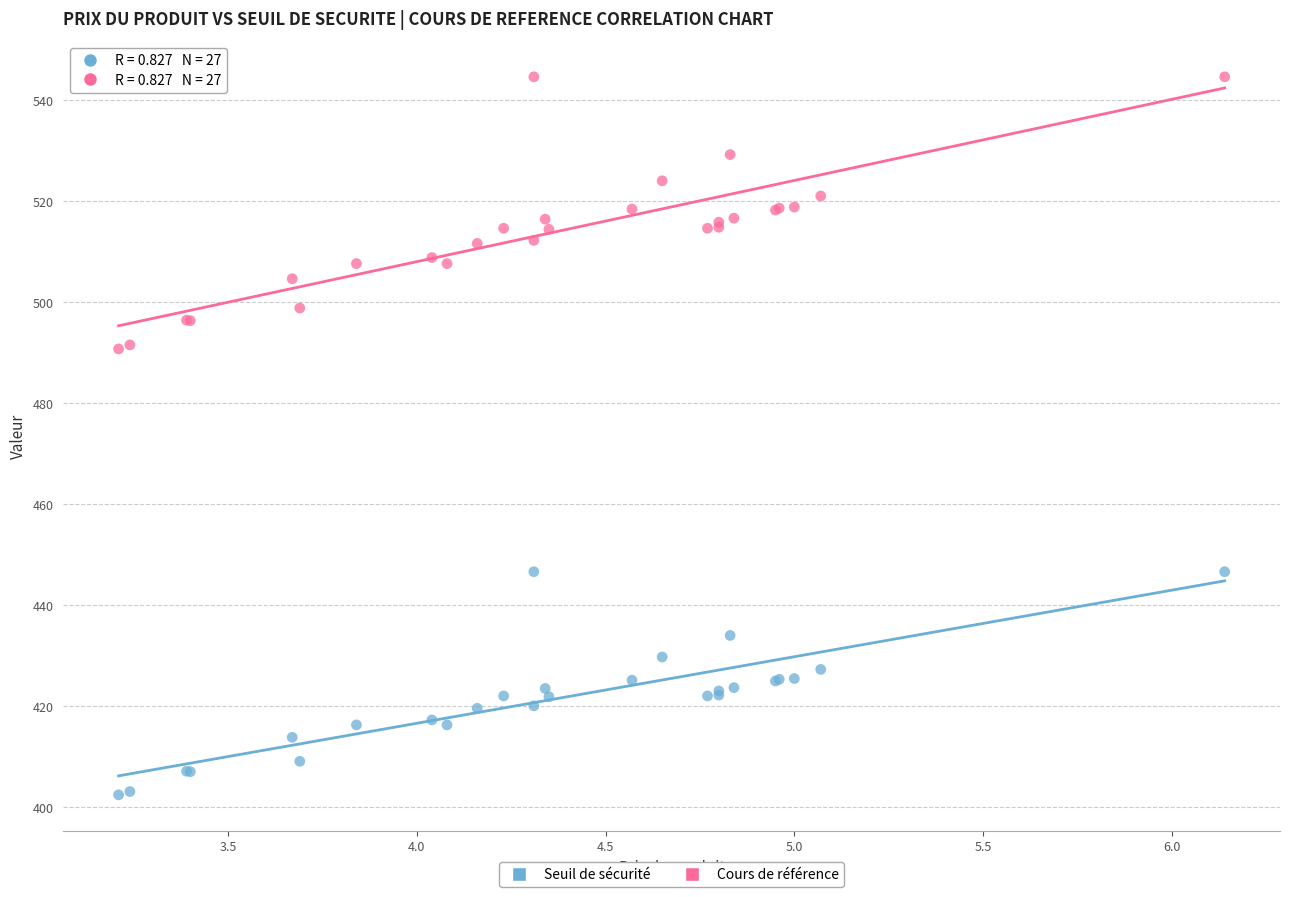

Which series reaches the minimum Y coordinate?

Seuil de sécurité